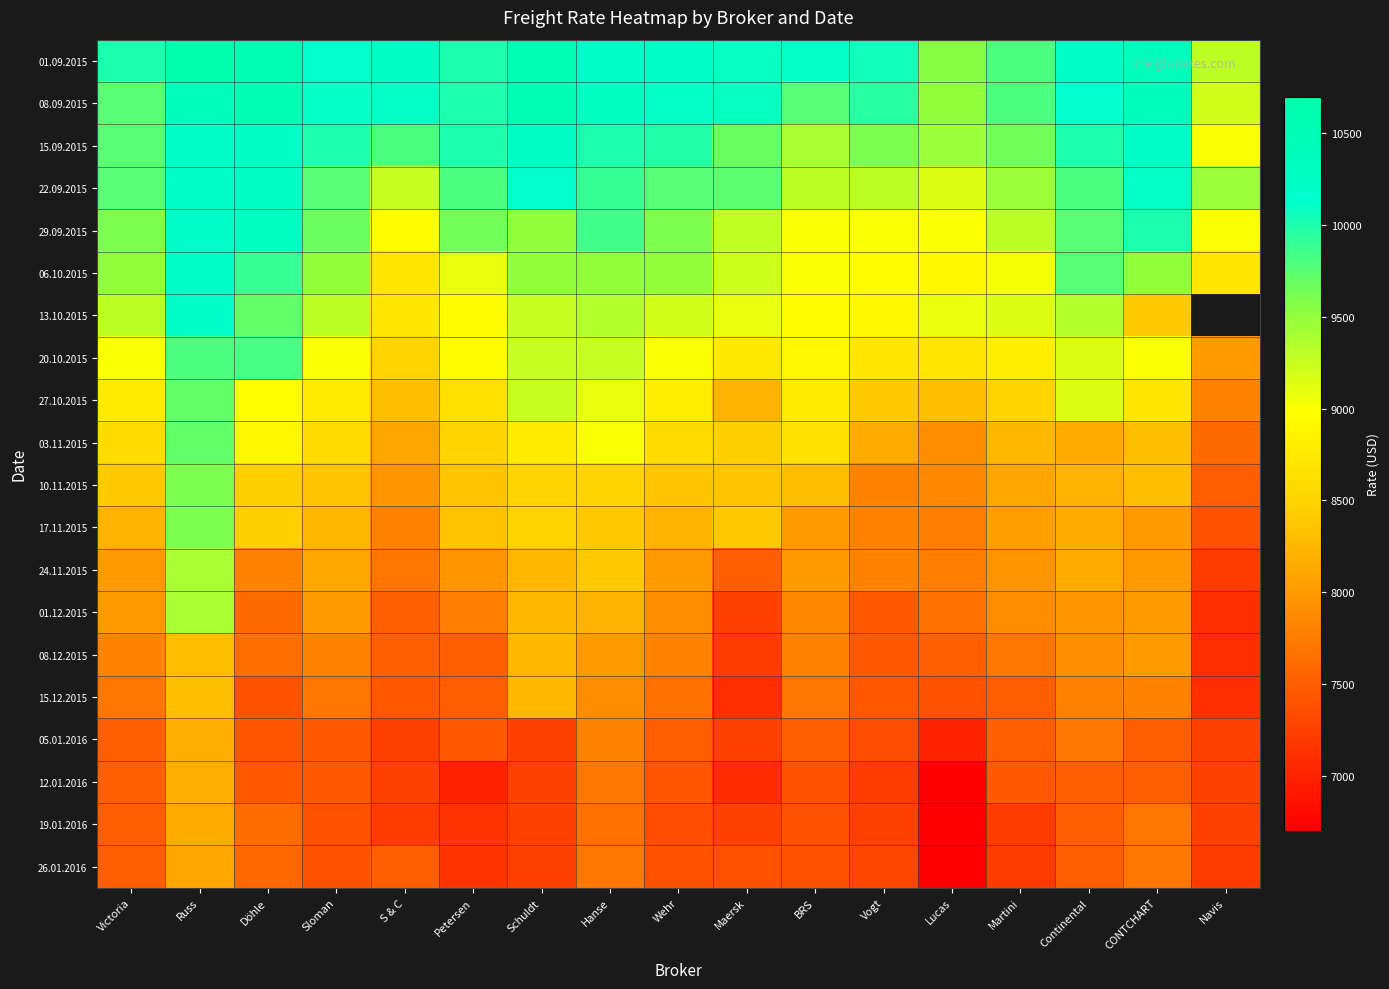

At which label is 17.11.2015 closest to 8500?

Schuldt